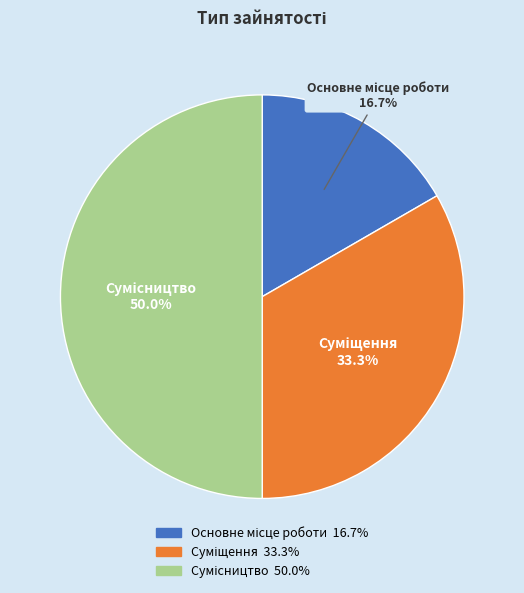

Do Основне місце роботи and Суміщення together represent more than half of the pie?

No